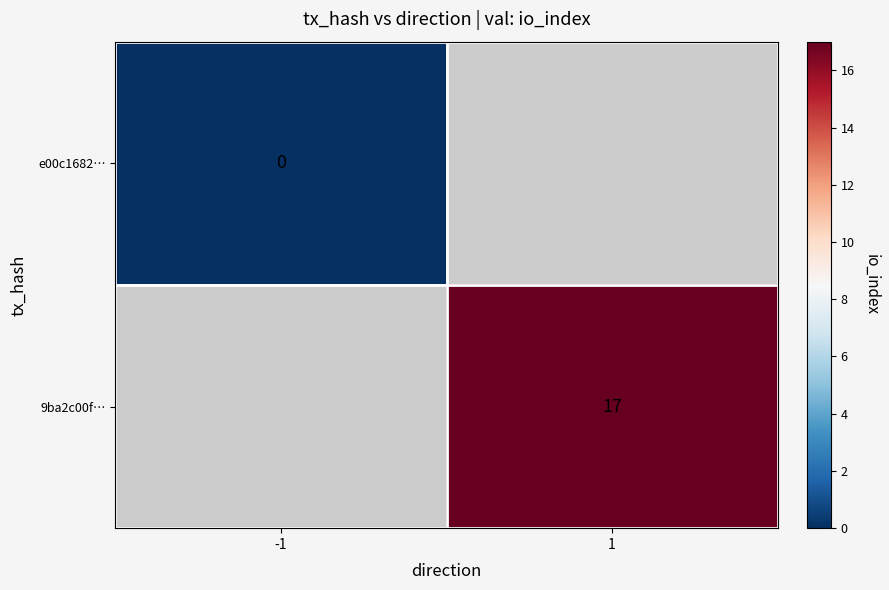

The 9ba2c00f… series shows 17 at 1. True or false?

True